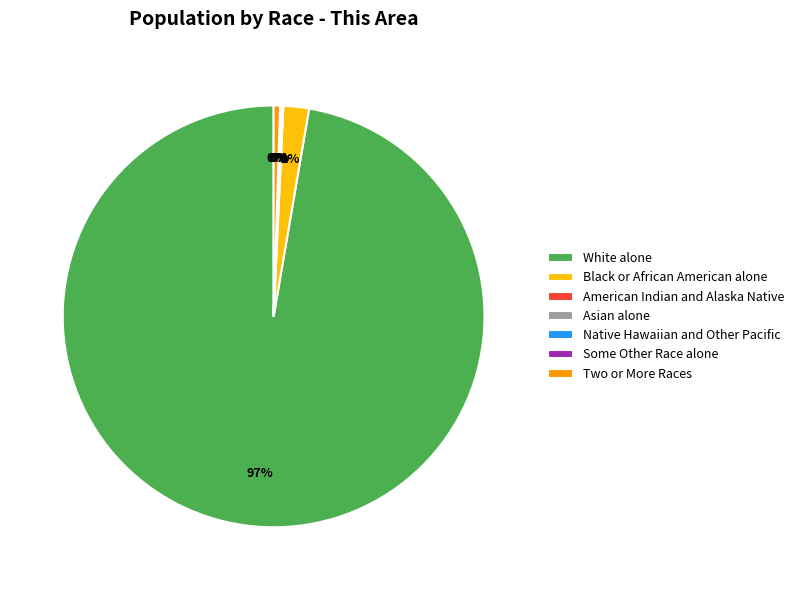

To the nearest percent, what percentage of the pie is Black or African American alone?

2%